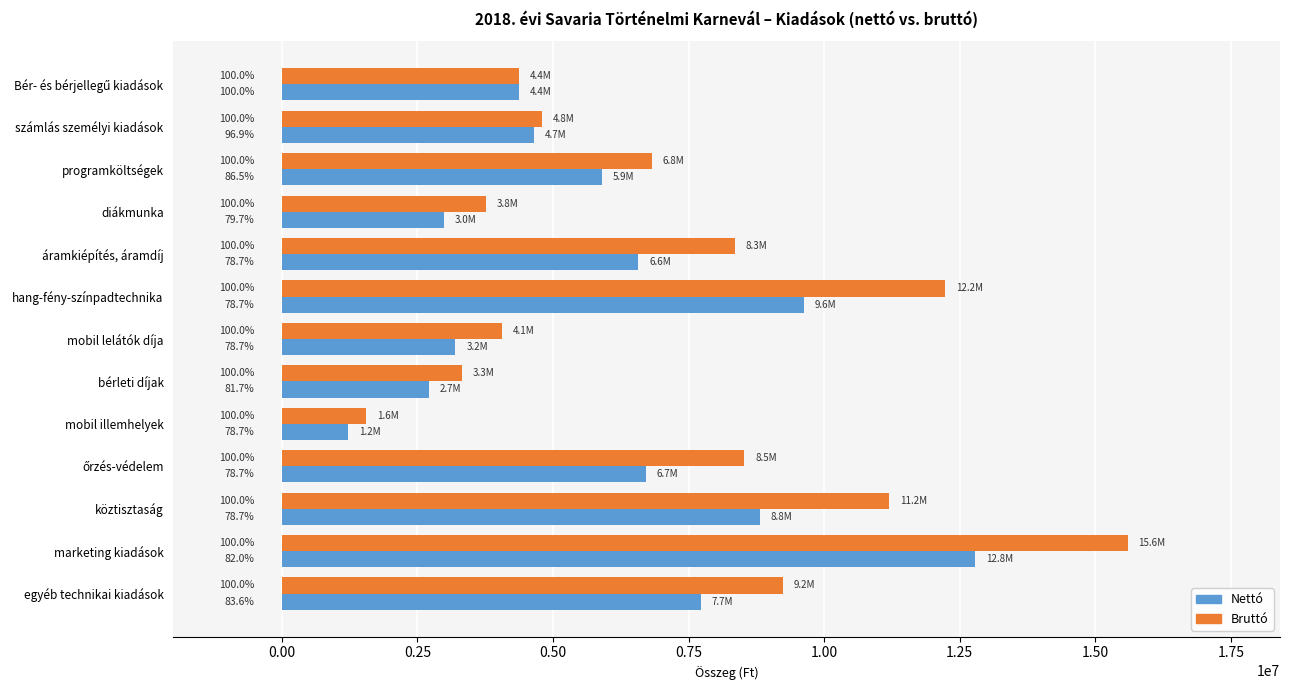

Which series has the widest spread of values?

Bruttó